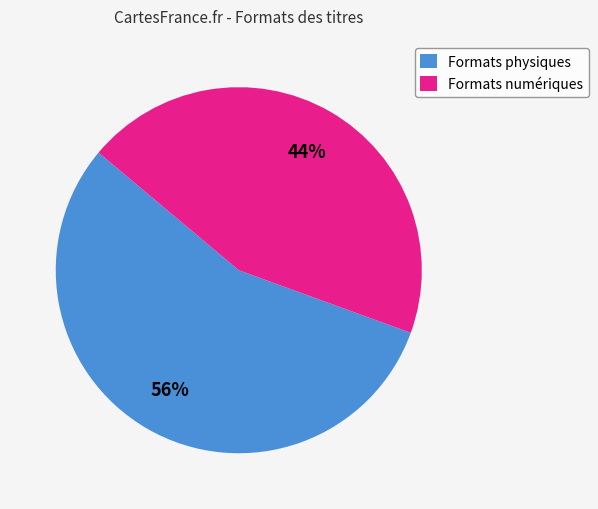

Which has a higher value, Formats numériques or Formats physiques?

Formats physiques